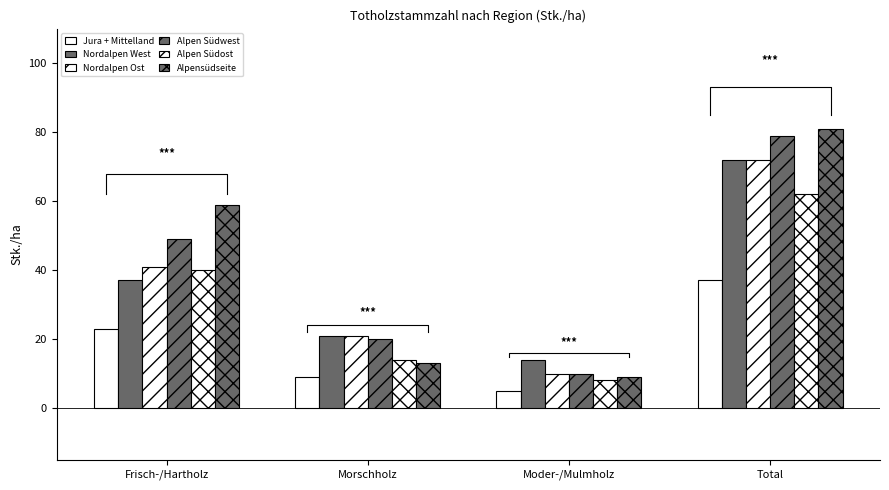

Where is Nordalpen West nearest to the value 43?

Frisch-/Hartholz